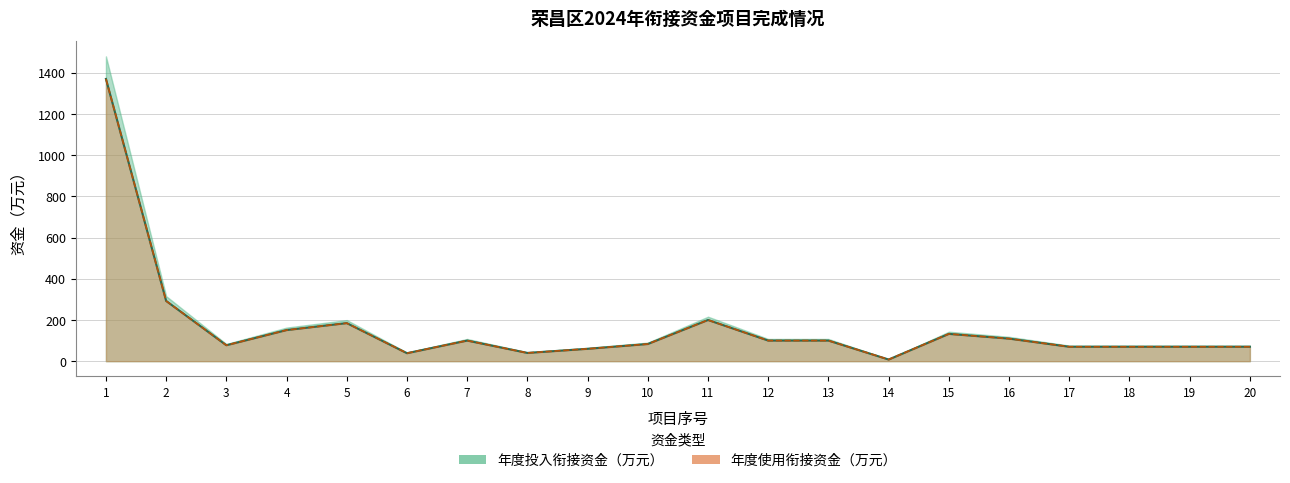

At which category does the chart reach its minimum across all series?

14